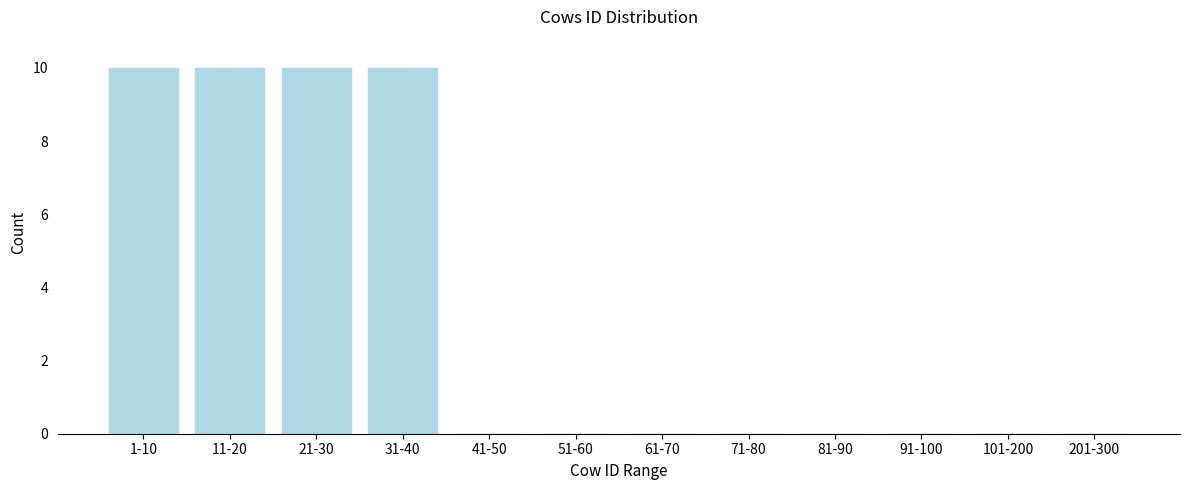

Reading left to right, extract all data points from this chart.

1-10=10	11-20=10	21-30=10	31-40=10	41-50=0	51-60=0	61-70=0	71-80=0	81-90=0	91-100=0	101-200=0	201-300=0